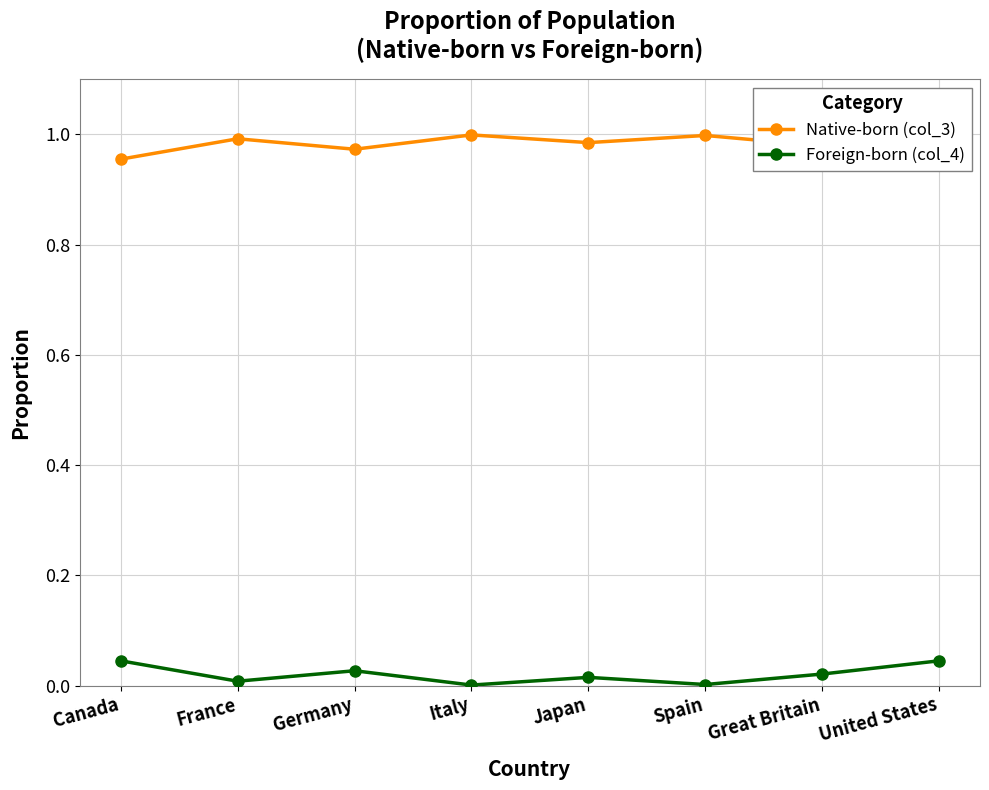

True or false: Native-born (col_3) has a value of 0.4 at Italy.

False